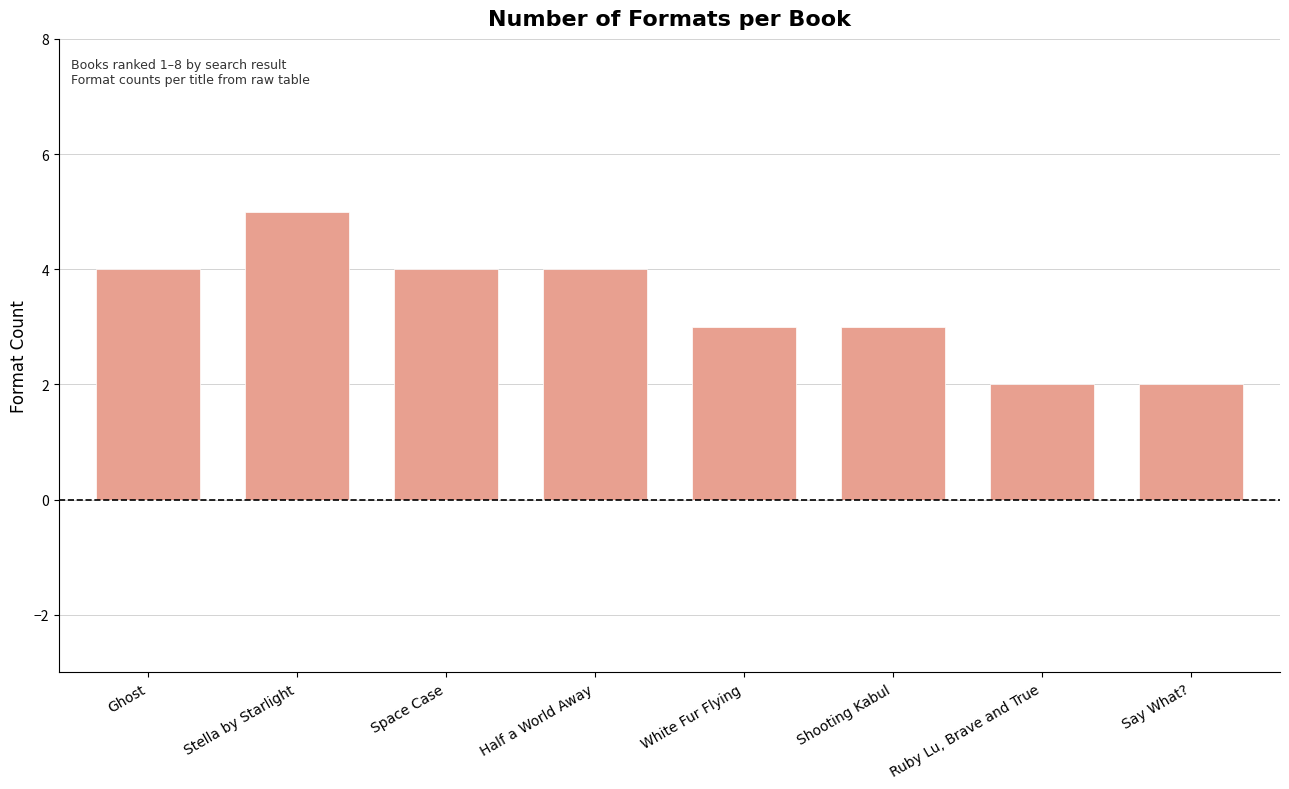

How many categories are shown in the chart?

8